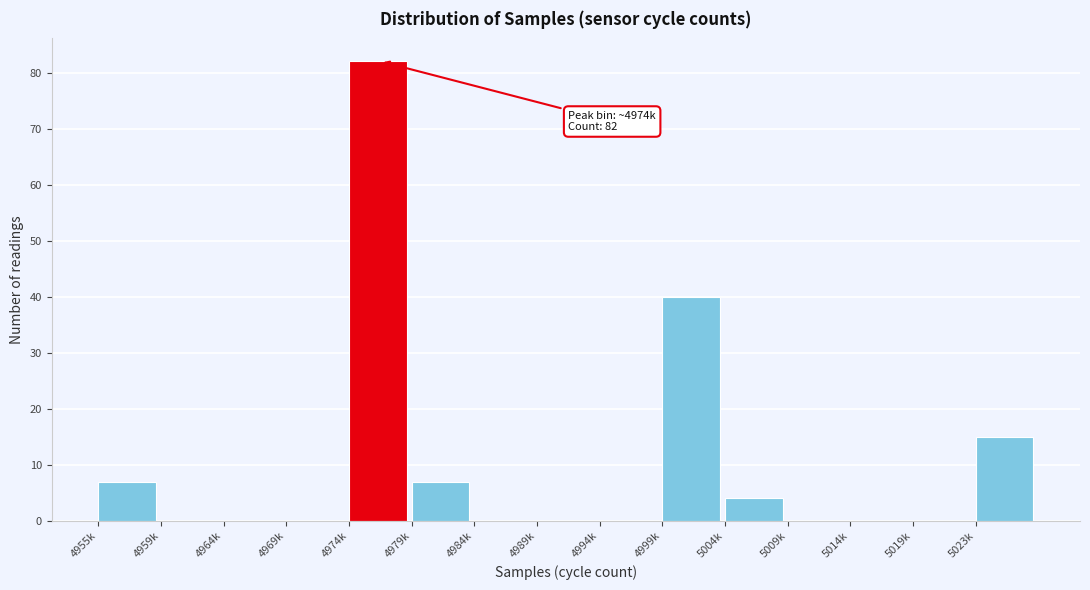

Reading right to left, list all the values displayed in this chart.

5023k=15	5019k=0	5014k=0	5009k=0	5004k=4	4999k=40	4994k=0	4989k=0	4984k=0	4979k=7	4974k=82	4969k=0	4964k=0	4959k=0	4955k=7